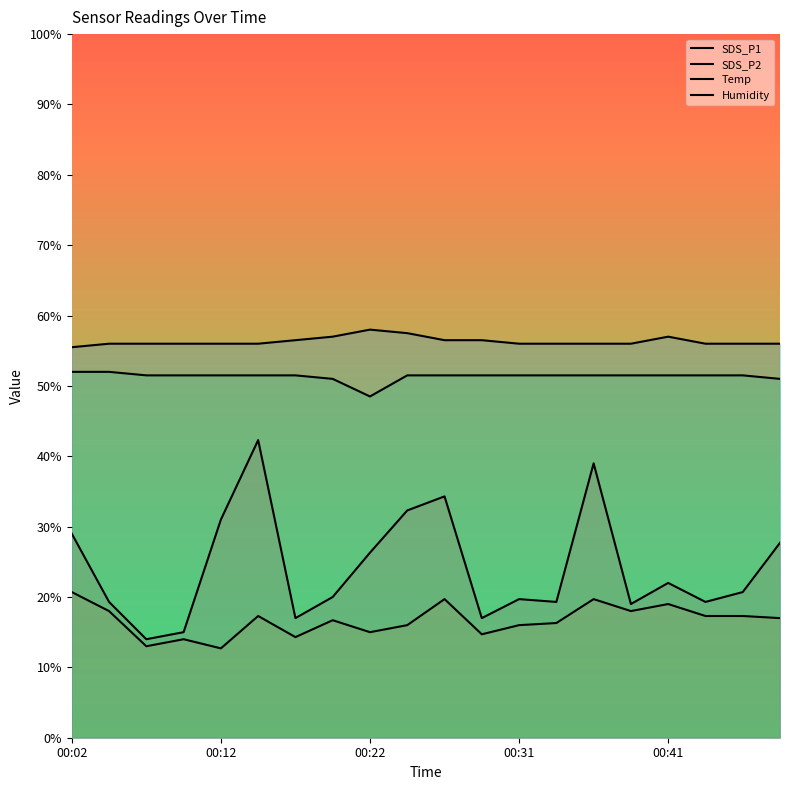

True or false: SDS_P1 and Temp intersect in this chart.

False